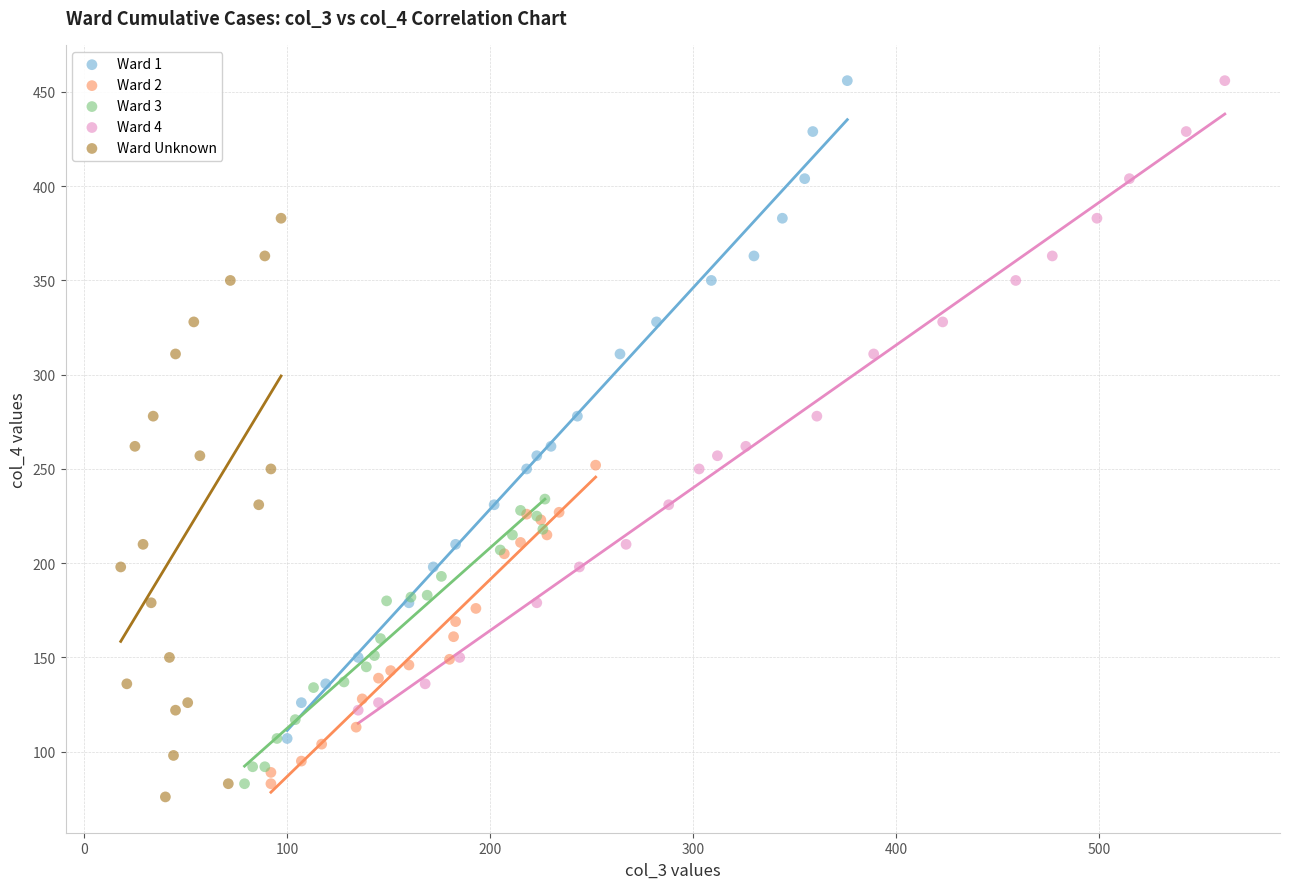

Which series has the widest spread of Y values?

Ward 1